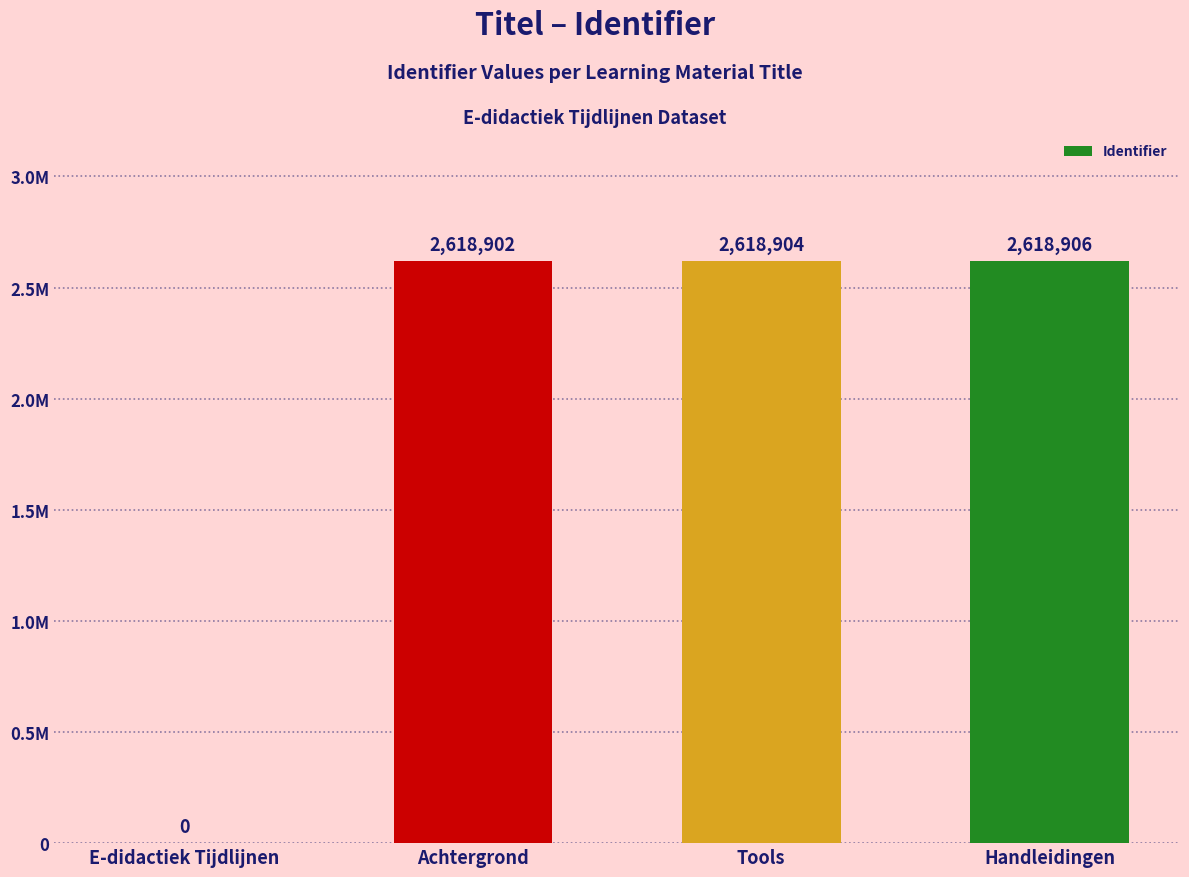

Which label corresponds to the smallest value in the chart?

E-didactiek Tijdlijnen